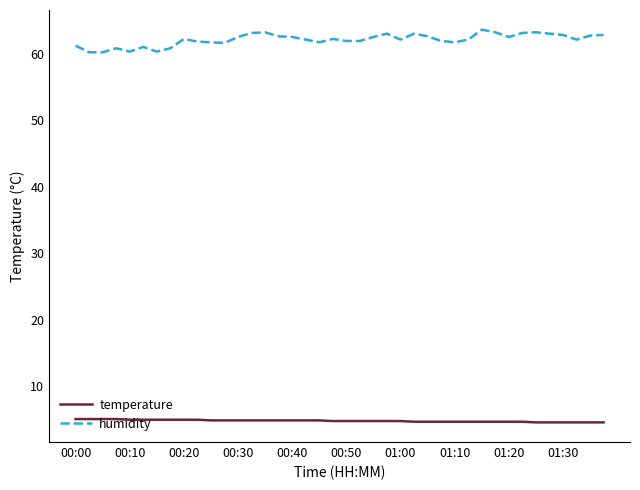

True or false: temperature and humidity cross at least once.

False